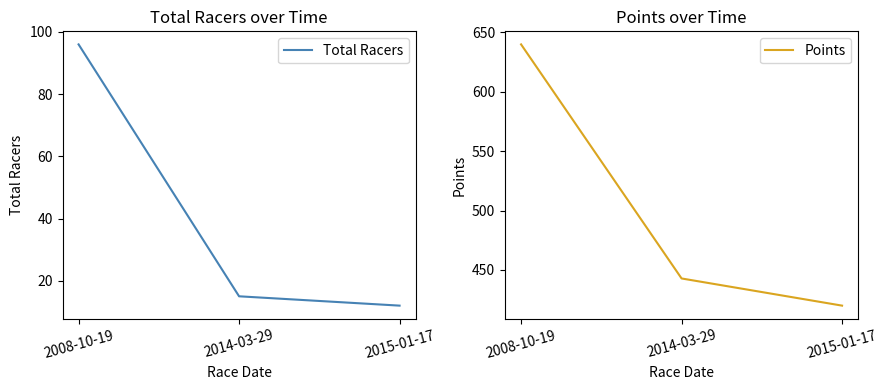

What is the sum of all Total Racers values?

123